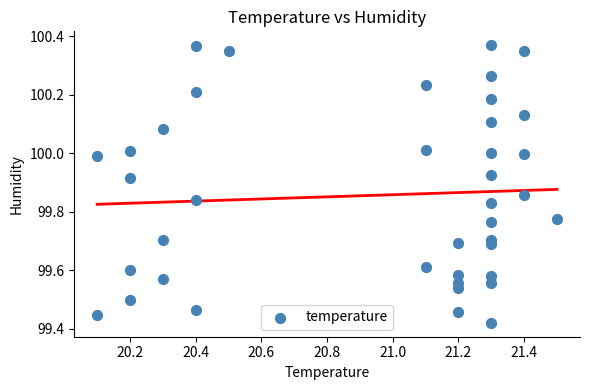

What is the range of X values (max minus min)?

1.4